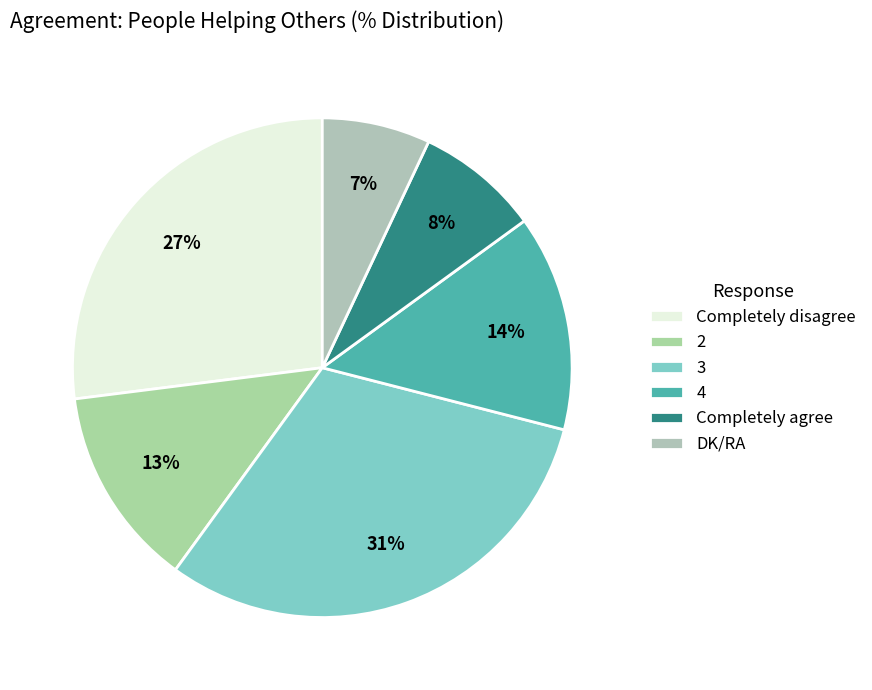

Is it true that Completely agree is 1% of the pie?

False